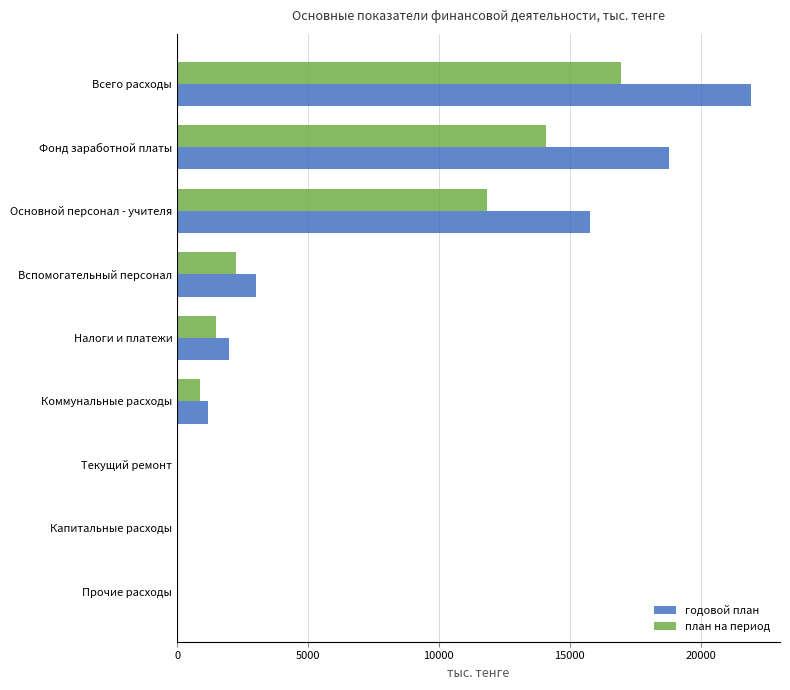

What are all the series names shown in the legend?

годовой план, план на период